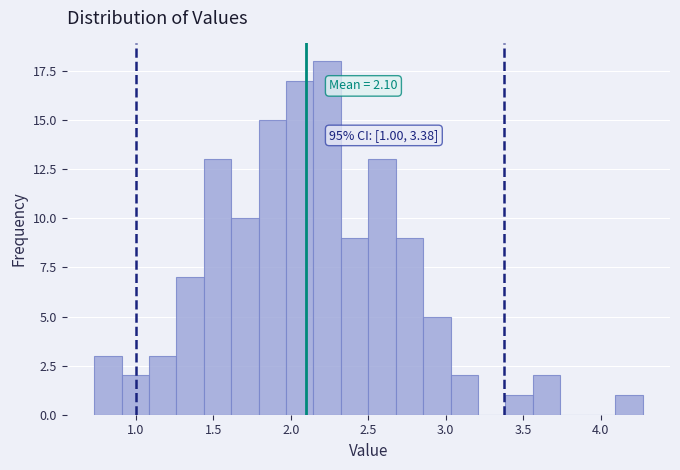

Around what value on the x-axis is the tallest bar? Give the approximate position of its centre, as read against the axis.

2.25